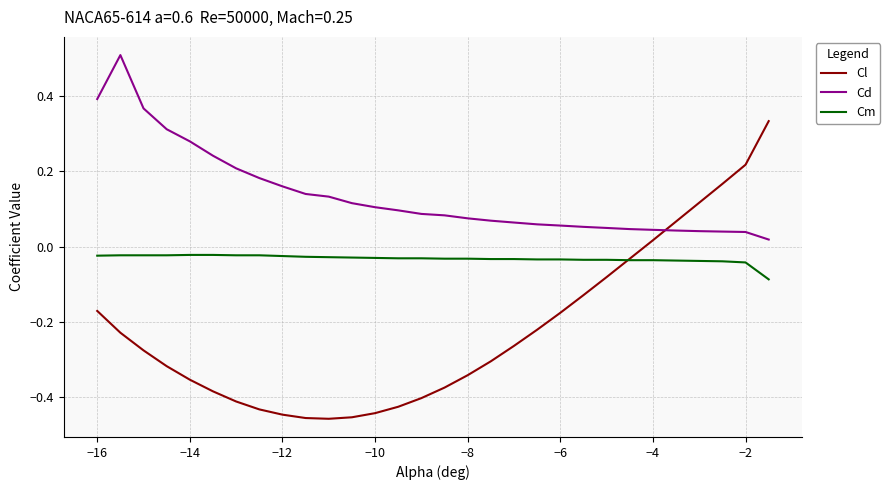

Which series has the widest spread of values?

Cl